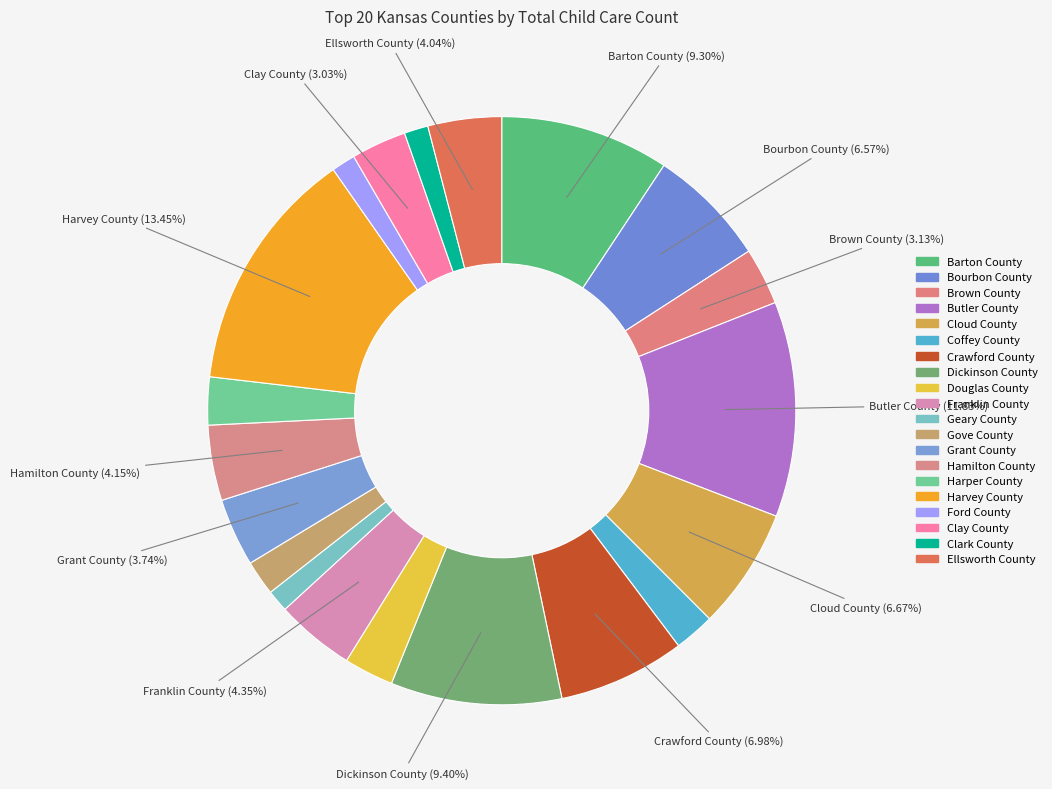

To the nearest percent, what is the difference between the Hamilton County and Cloud County slice percentages?

3%